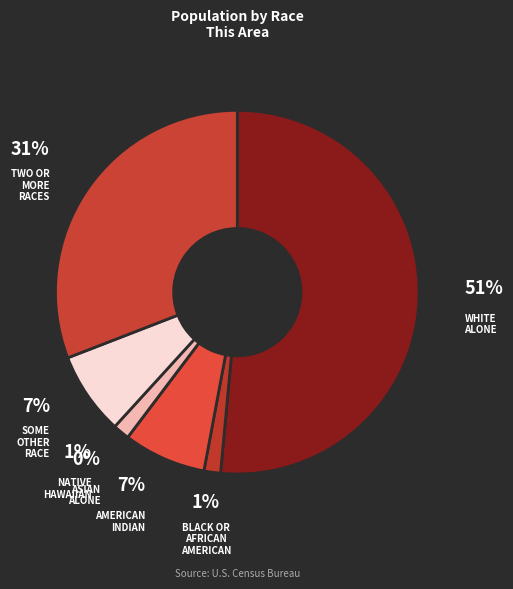

Do Asian alone and Native Hawaiian and Other Pacific together represent more than half of the pie?

No